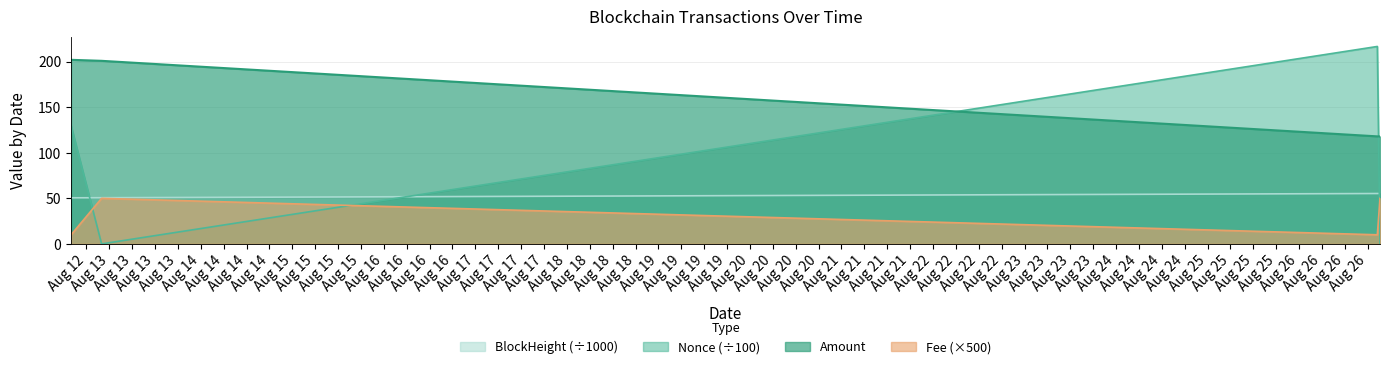

What is the value of the Fee point at the 4th from the left?

50.0